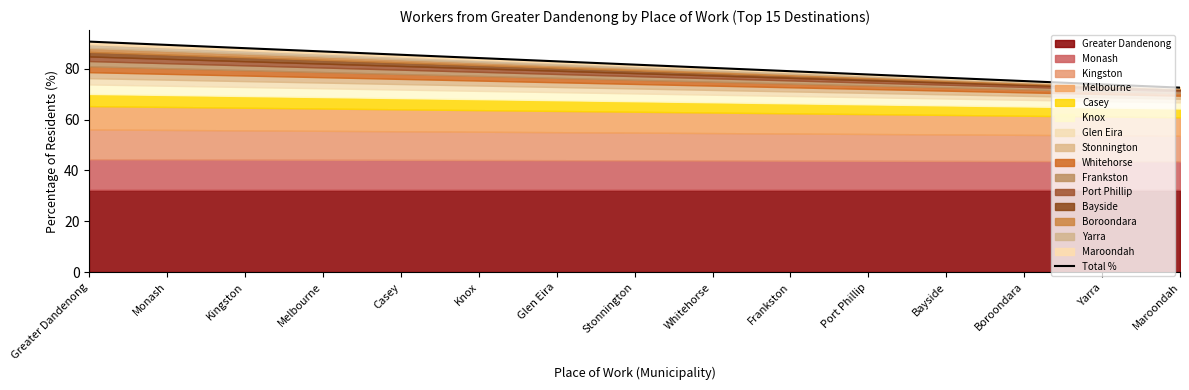

True or false: there are more than 1 points higher than both neighbors.

False